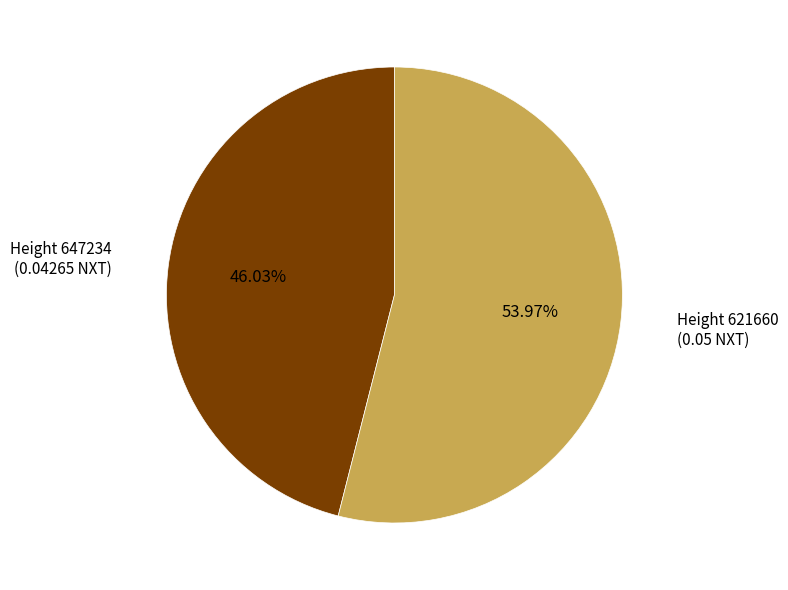

Is there a majority slice in this chart?

Yes